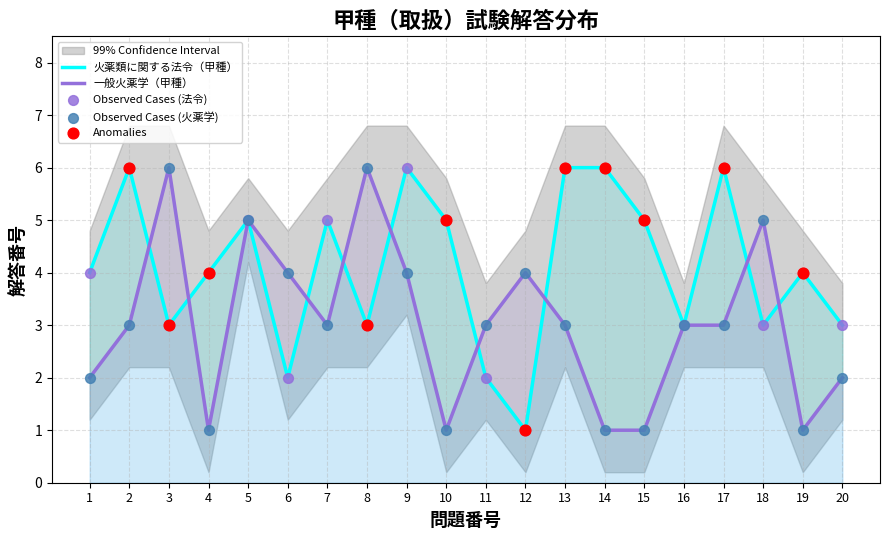

Which series reaches the maximum Y coordinate?

火薬類に関する法令（甲種）